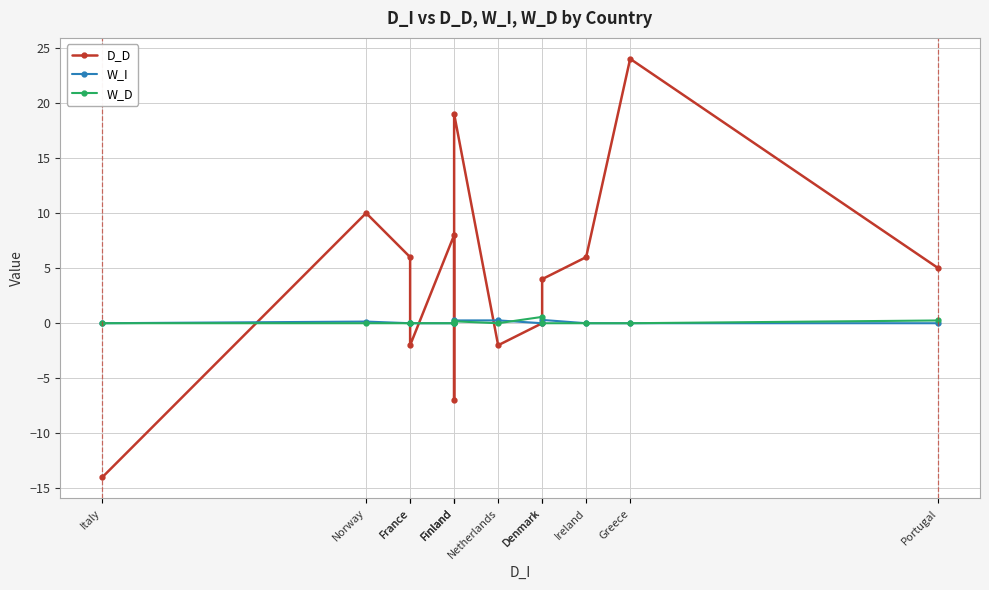

Reading right to left, list all the values displayed in this chart.

D_D: 5.0	24.0	6.0	4.0	0.0	-2.0	19.0	-7.0	8.0	-2.0	6.0	10.0	-14.0
W_I: 0.0	0.0	0.0	0.3	0.0	0.3	0.3	0.0	0.0	0.0	0.0	0.2	0.0
W_D: 0.2	0.0	0.0	0.0	0.6	0.0	0.2	0.0	0.0	0.0	0.0	0.0	0.0